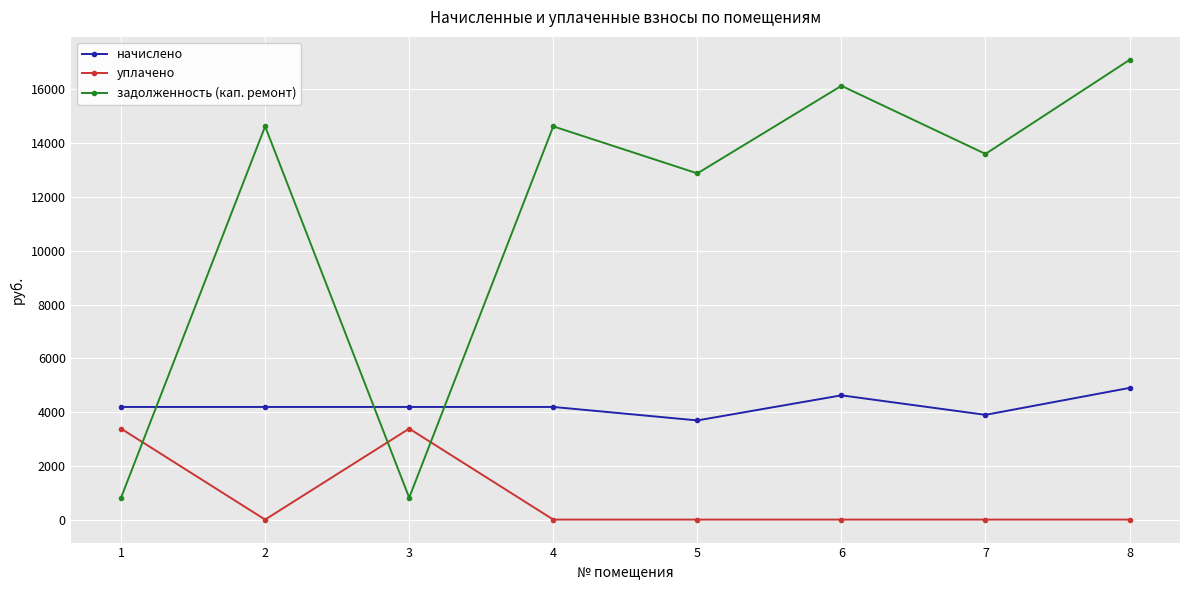

True or false: уплачено has a value of 0.0 at 8.

True